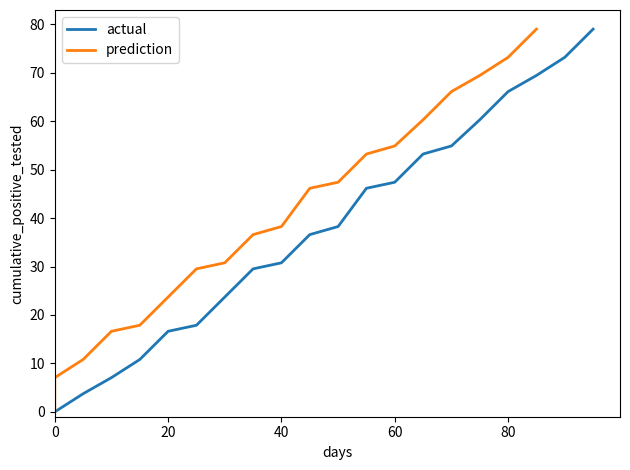

How many lines are shown in the chart?

2